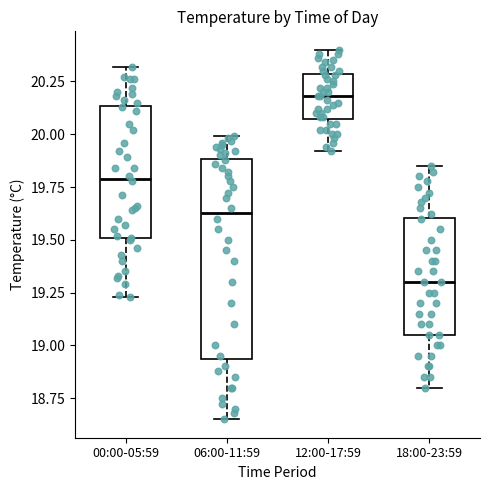

Which box's median line is the lowest?

18:00-23:59